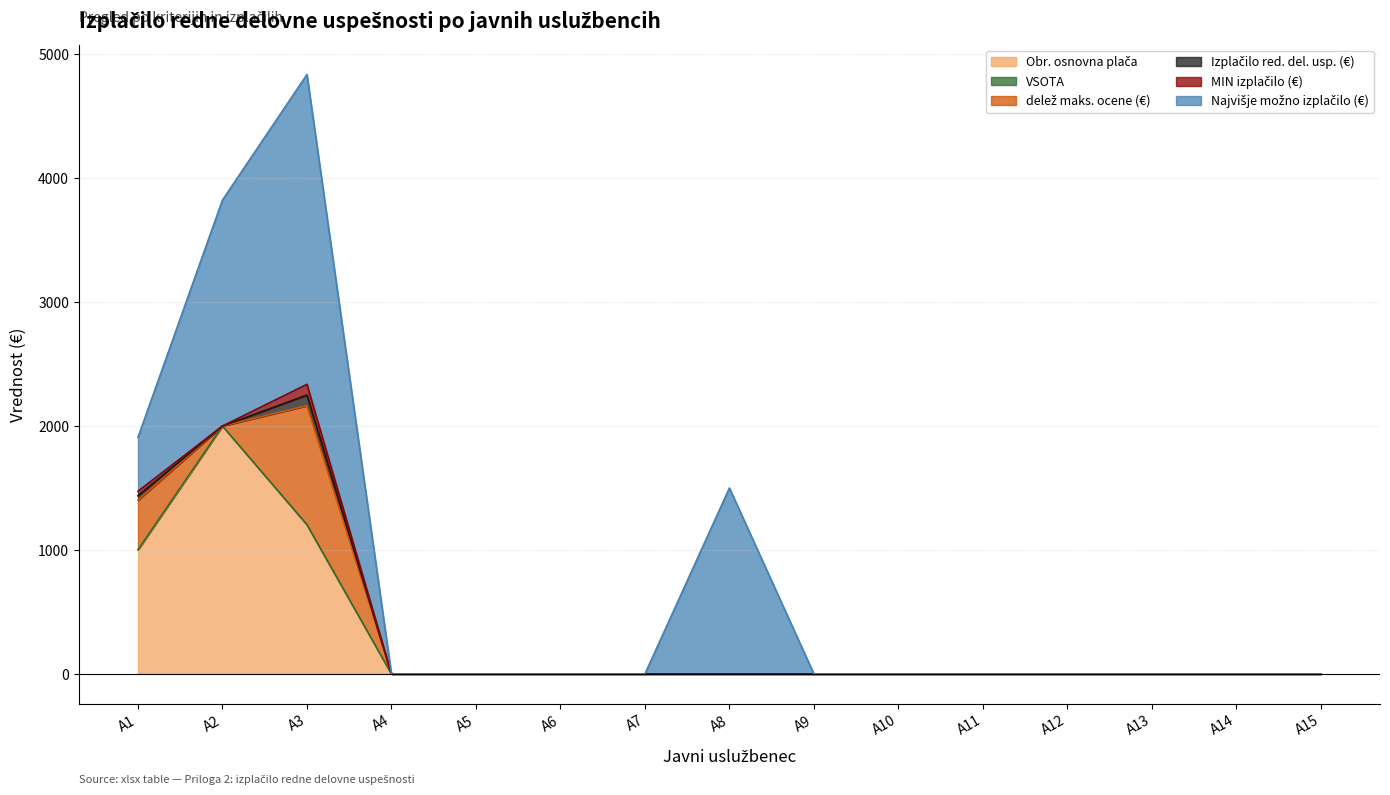

How many lines are shown in the chart?

6